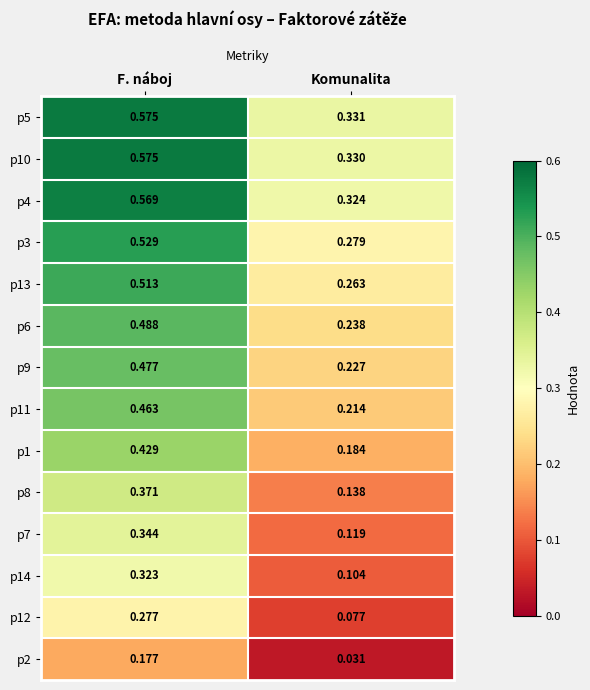

Rank the categories by p11 value from lowest to highest.

Komunalita, F. náboj